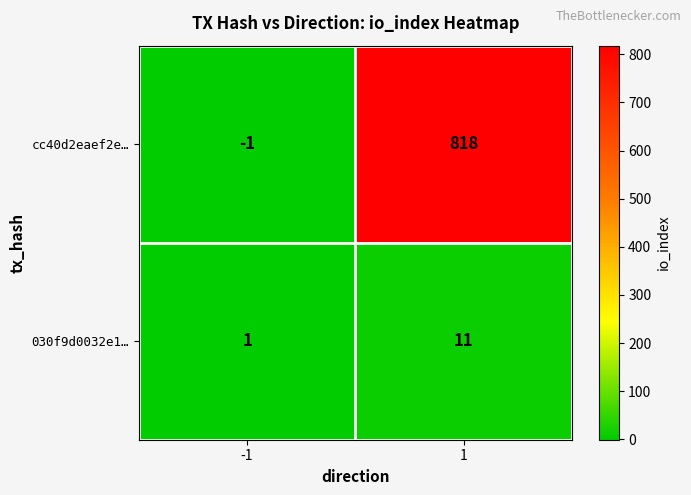

Rank the series at 1 from highest to lowest value.

cc40d2eaef2e…, 030f9d0032e1…